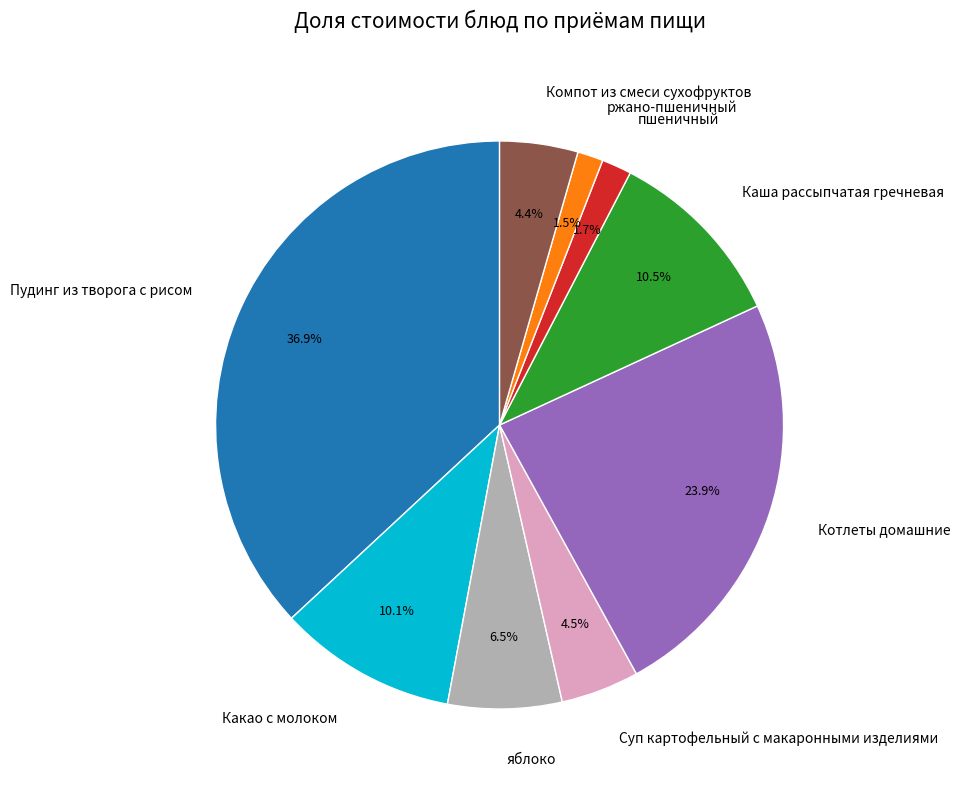

The Каша рассыпчатая гречневая slice represents 1% of the pie. True or false?

False